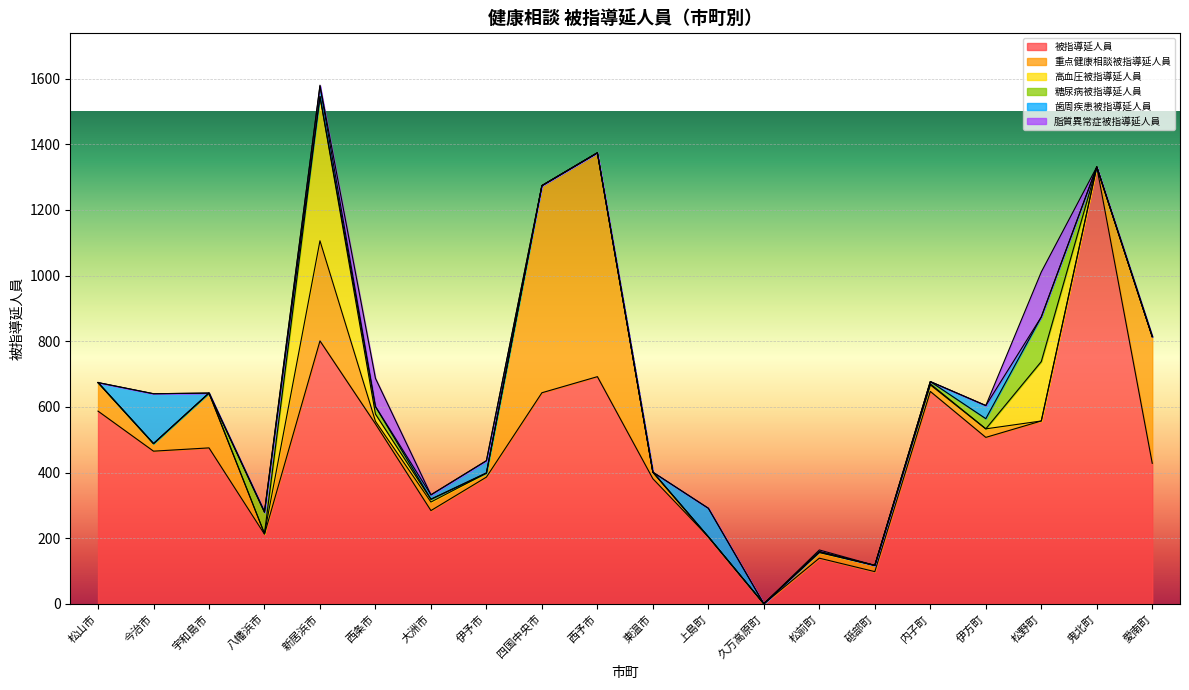

Rank the series at 砥部町 from lowest to highest value.

高血圧被指導延人員, 糖尿病被指導延人員, 歯周疾患被指導延人員, 脂質異常症被指導延人員, 重点健康相談被指導延人員, 被指導延人員